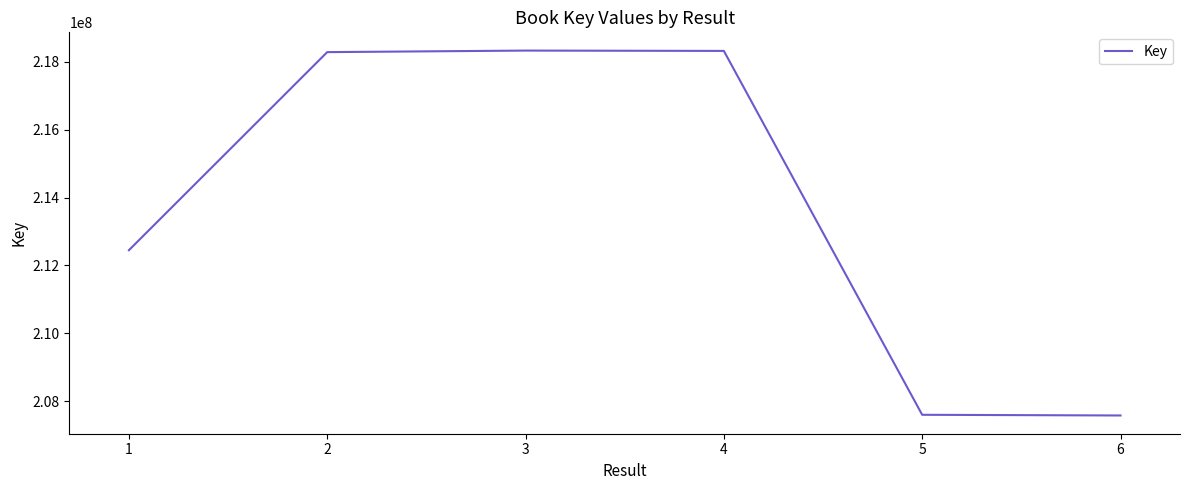

True or false: there are more than 2 points higher than both neighbors.

False